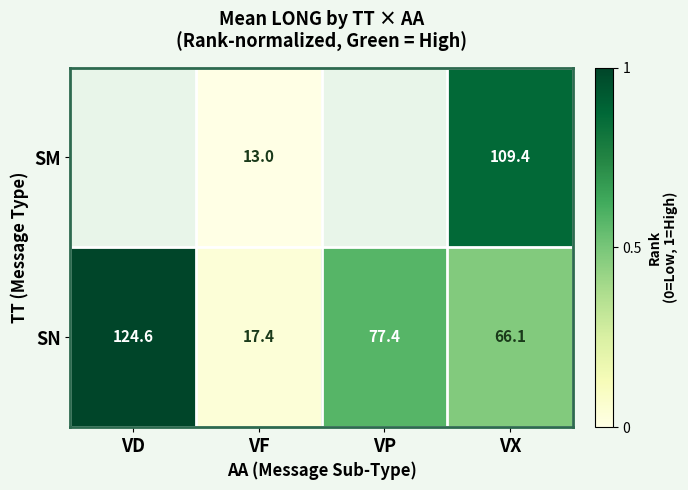

Where does the SN series first go above 77?

VD